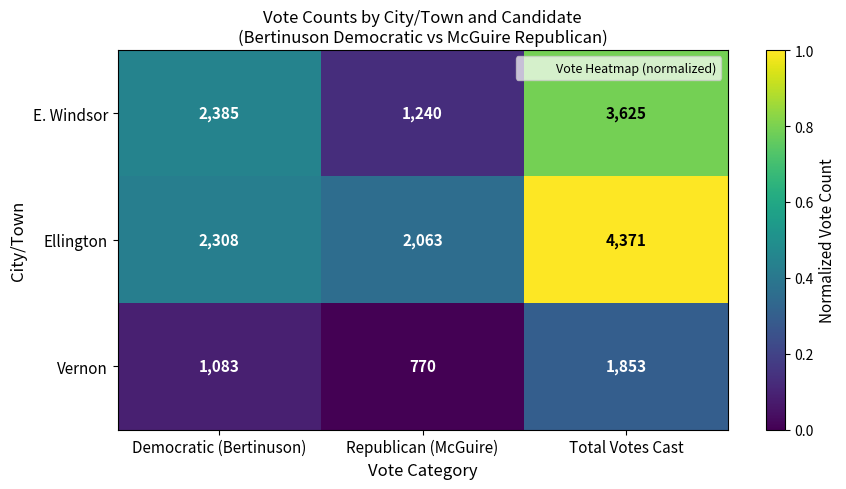

At Total Votes Cast, list the series in order from largest to smallest.

Ellington, E. Windsor, Vernon